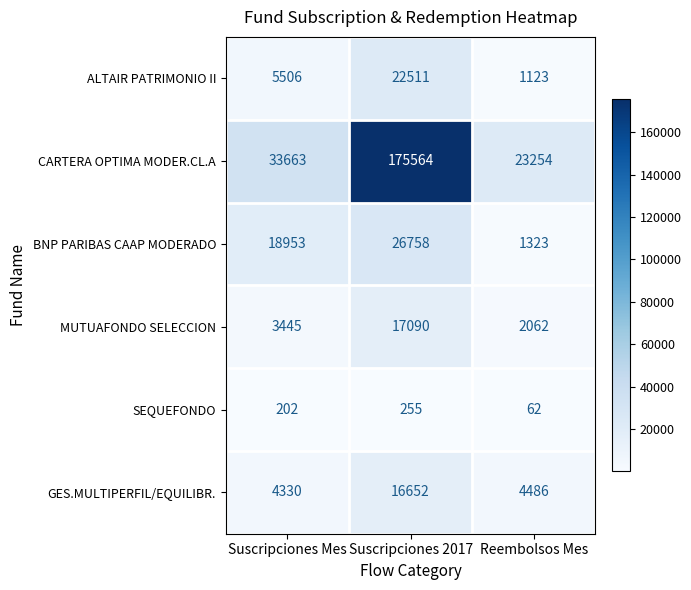

Reading left to right, list all the values displayed in this chart.

ALTAIR PATRIMONIO II: 5506	22511	1123
CARTERA OPTIMA MODER.CL.A: 33663	175564	23254
BNP PARIBAS CAAP MODERADO: 18953	26758	1323
MUTUAFONDO SELECCION: 3445	17090	2062
SEQUEFONDO: 202	255	62
GES.MULTIPERFIL/EQUILIBR.: 4330	16652	4486